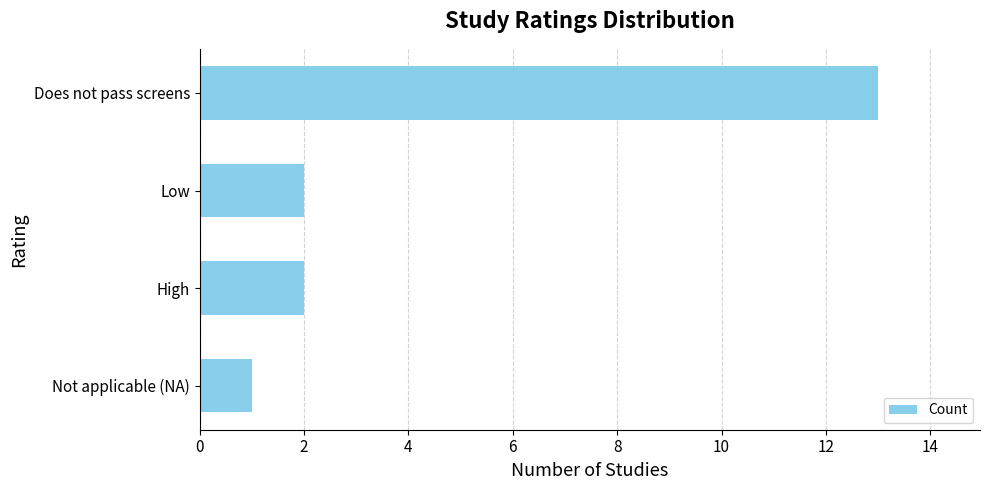

What is the greatest value displayed?

13